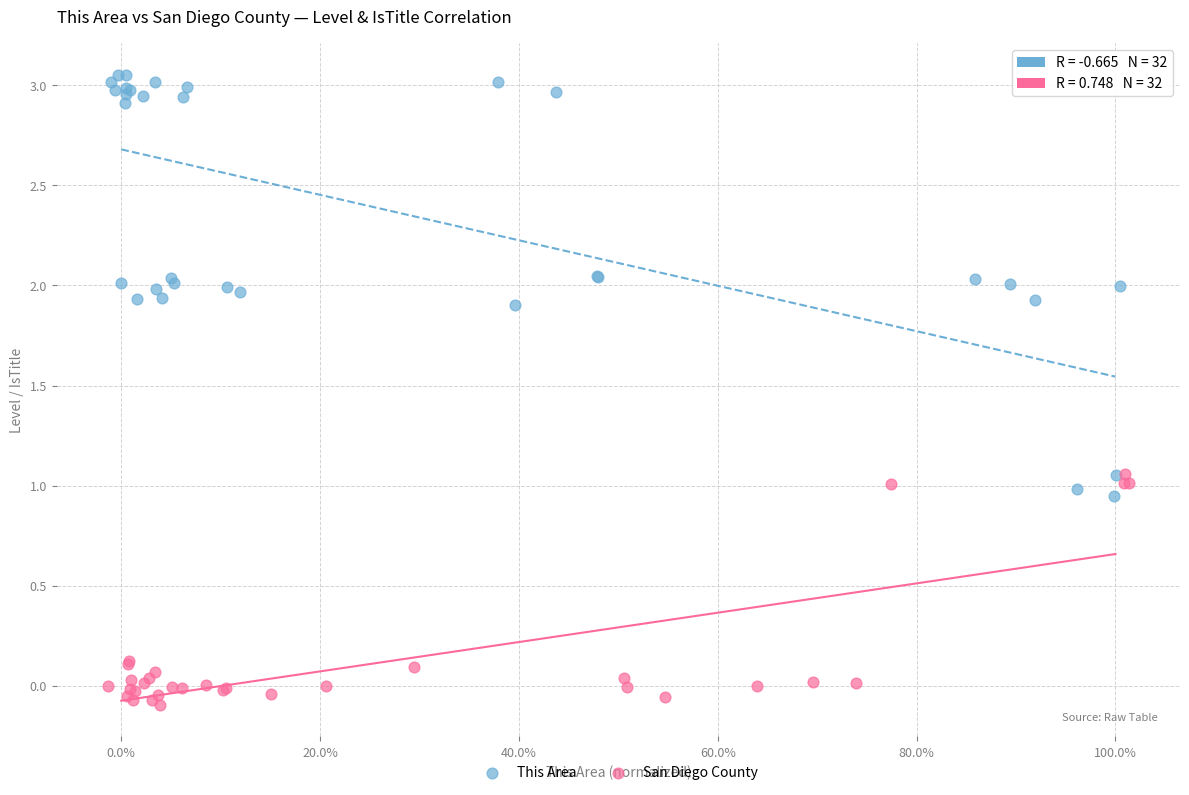

Which series has the largest Y range (max minus min)?

This Area